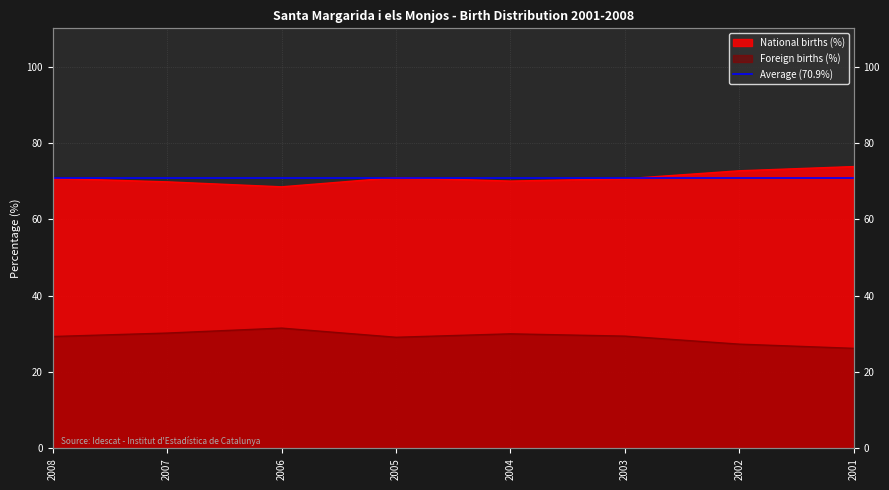

What is the difference between the National births (%) values at 2001 and 2003?

3.2